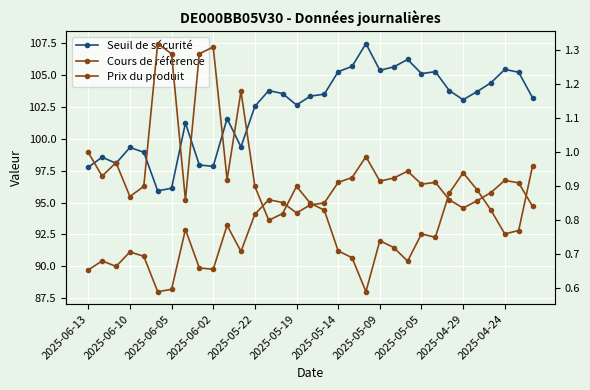

What is the label of the 1st point from the left?

2025-06-13